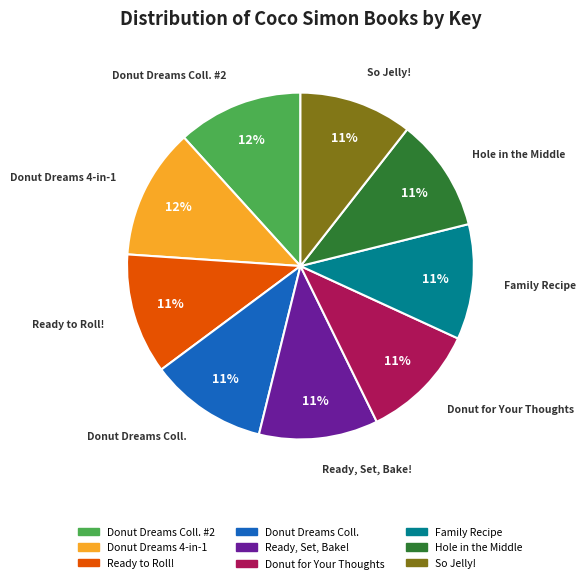

To the nearest percent, what percentage of the pie is Donut for Your Thoughts?

11%